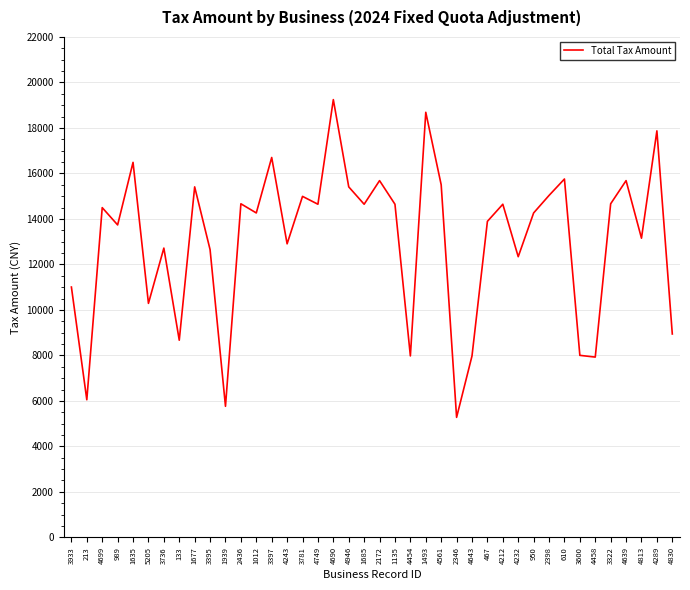

What value does the data have at 1685?

14645.3